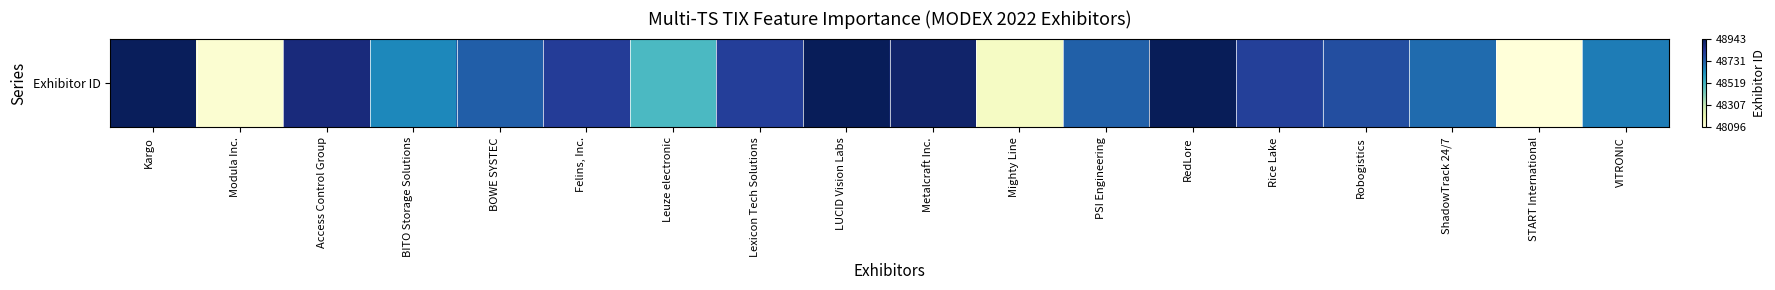

List the labels in order of value, smallest first.

START International, Modula Inc., Mighty Line, Leuze electronic, BITO Storage Solutions, VITRONIC, ShadowTrack 24/7, PSI Engineering, BOWE SYSTEC, Robogistics, Rice Lake, Lexicon Tech Solutions, Felins, Inc., Access Control Group, Metalcraft Inc., Kargo, LUCID Vision Labs, RedLore